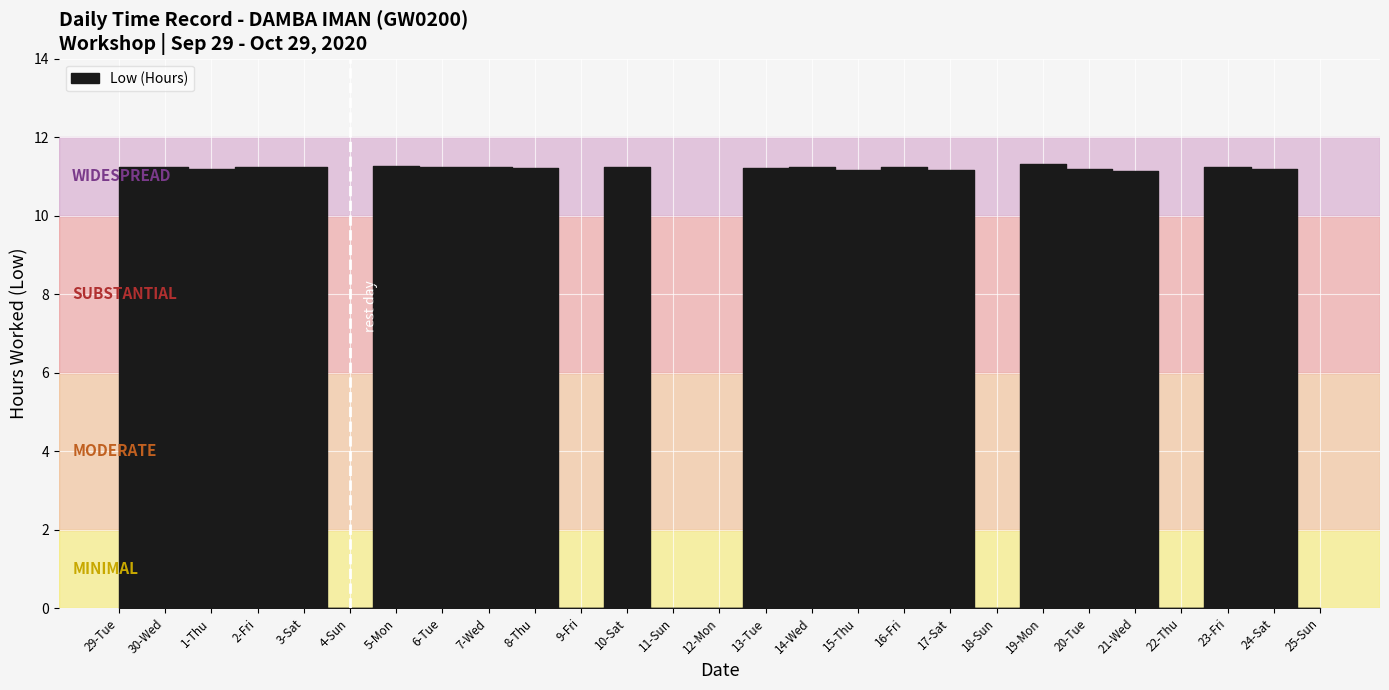

What is the ratio of the value at 3-Sat to the value at 15-Thu?

1.0